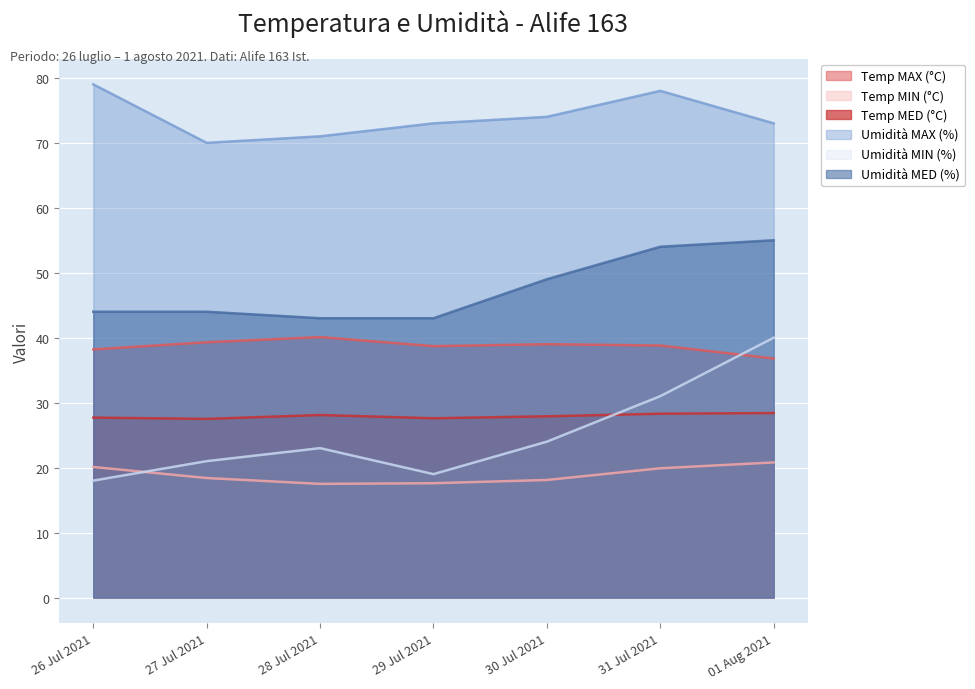

Is the value of Temp MED (°C) at 30 Jul 2021 greater than the value of Temp MIN (°C) at 29 Jul 2021?

Yes